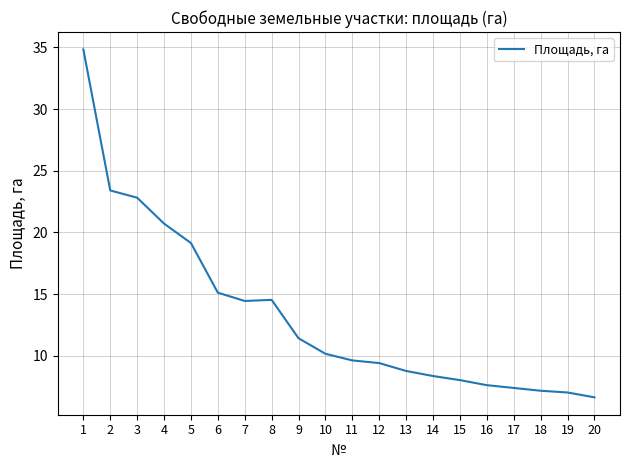

What is the change in value from 6 to 8?

-0.6